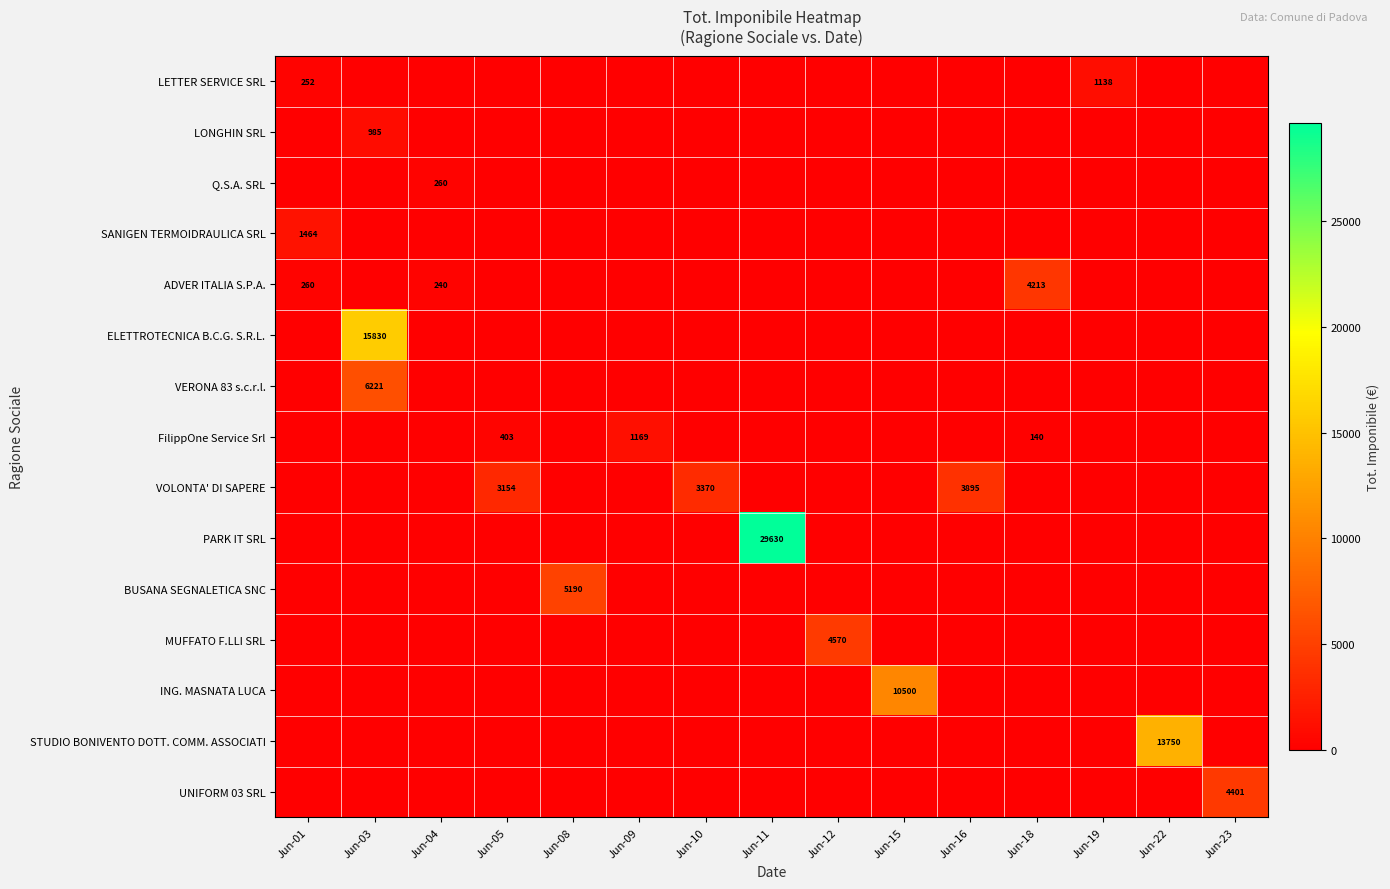

What is the total value across all series at Jun-05?

3556.5